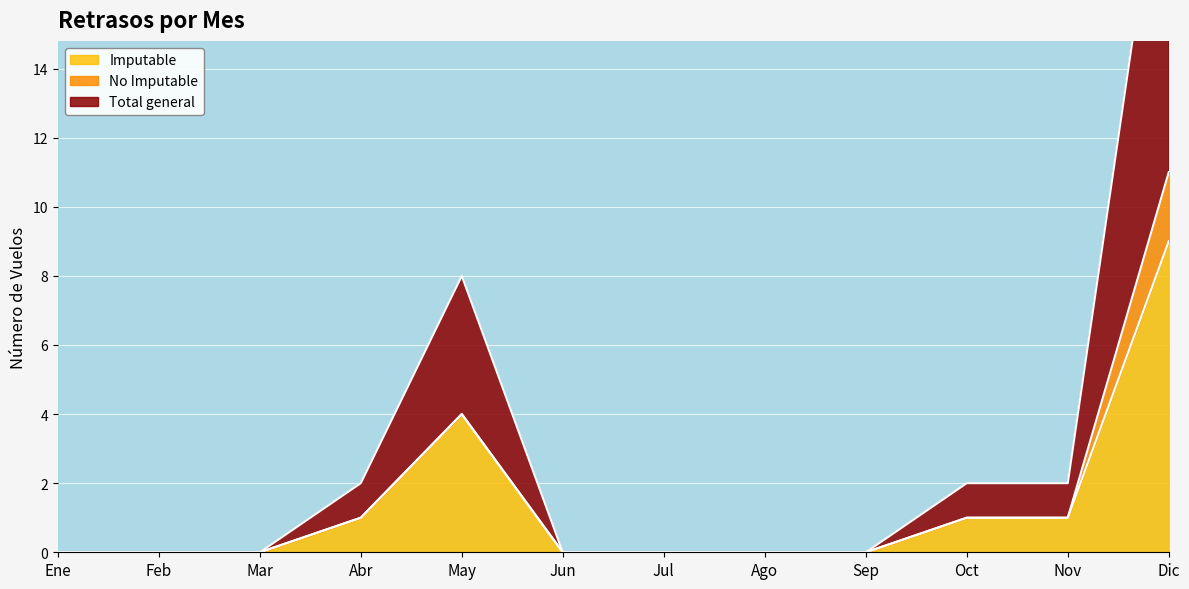

How many values in the Total general series exceed 0?

5